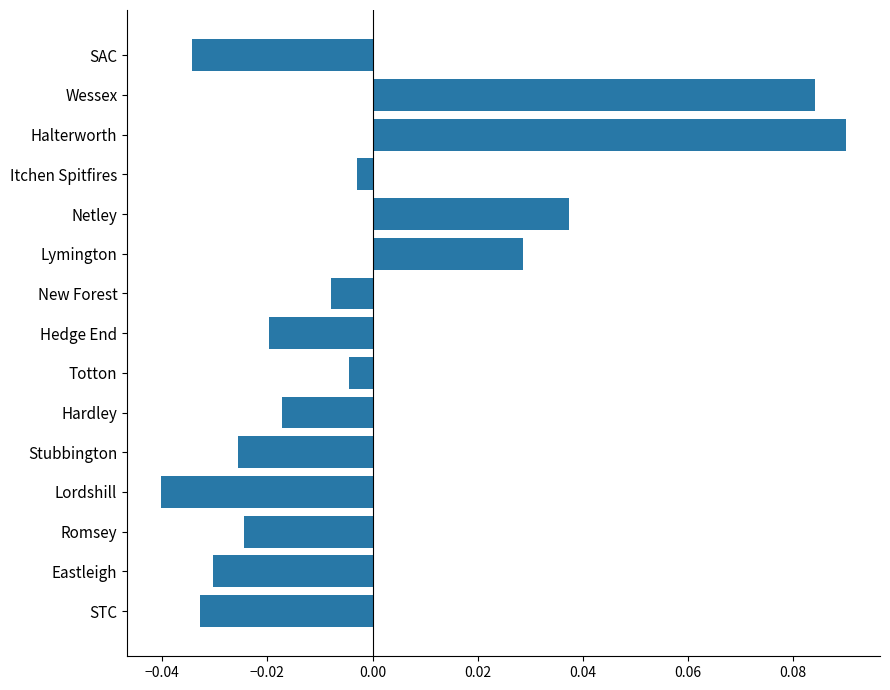

List the labels in order of value, smallest first.

Lordshill, SAC, STC, Eastleigh, Stubbington, Romsey, Hedge End, Hardley, New Forest, Totton, Itchen Spitfires, Lymington, Netley, Wessex, Halterworth